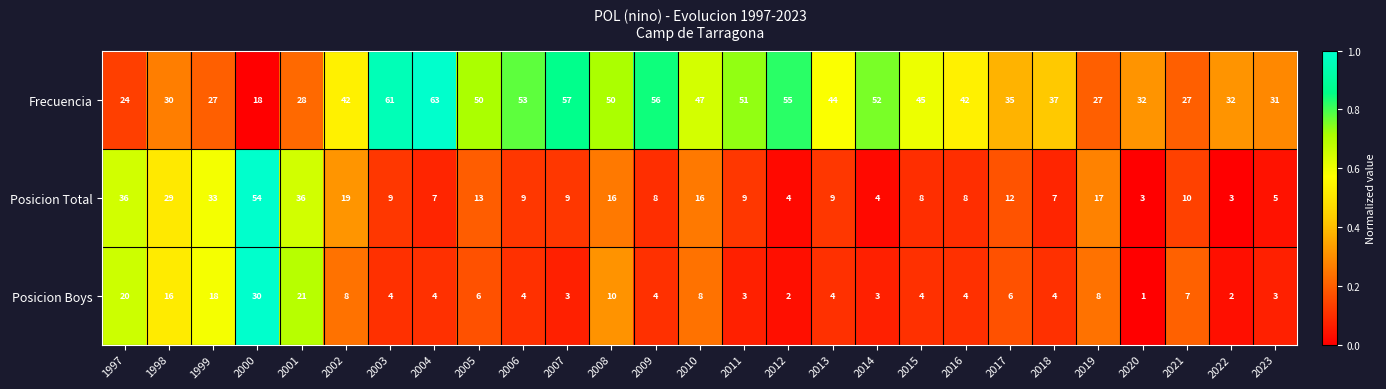

At which label does Posicion Boys first exceed 4?

1997